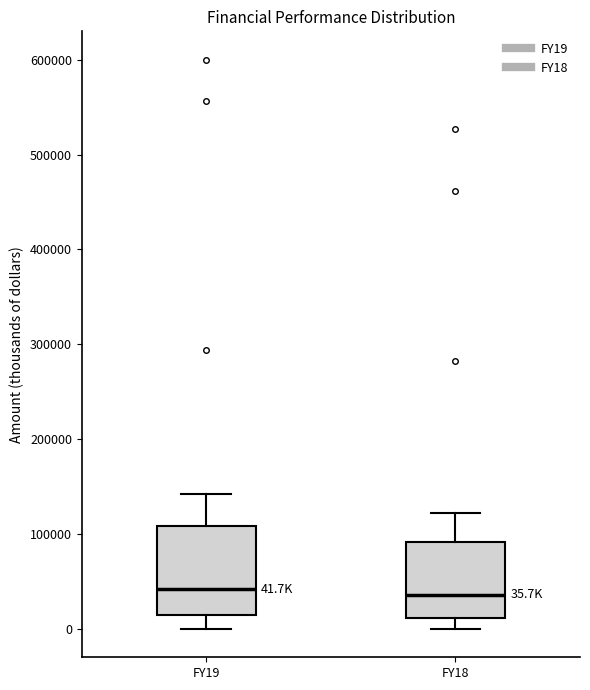

Comparing the boxes themselves (not the whiskers), which one is the tallest?

FY19